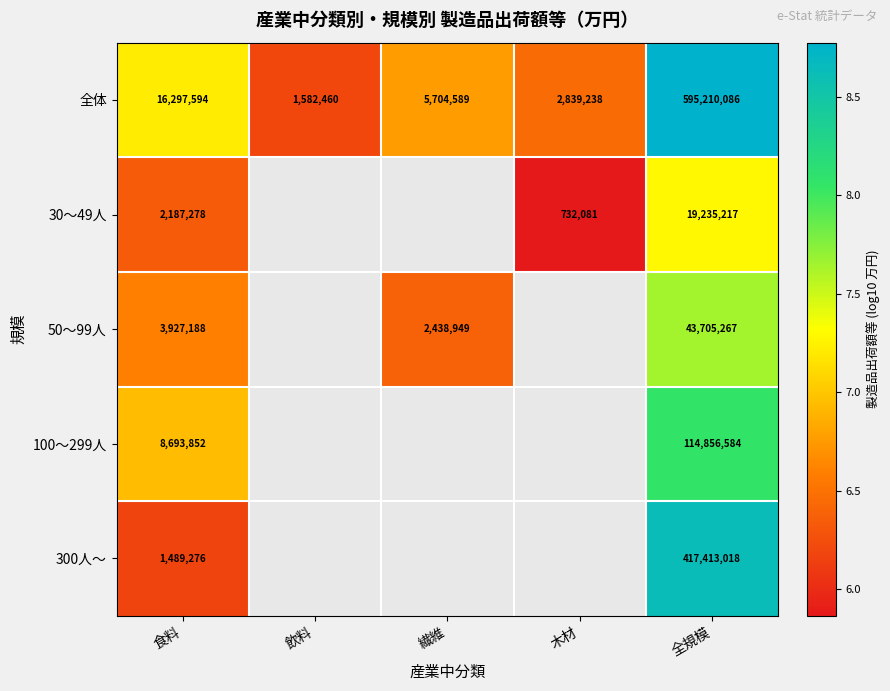

How many data points does each series have?

5